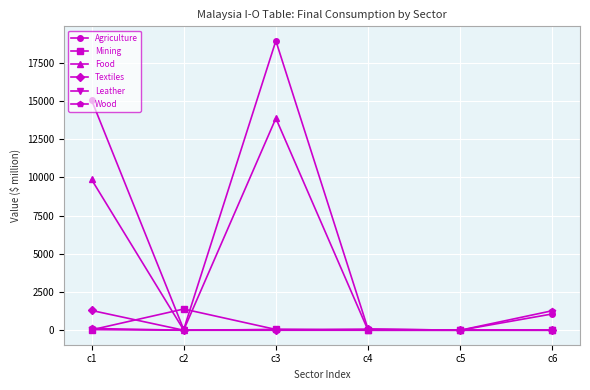

At which category is the sum across all series the highest?

c3